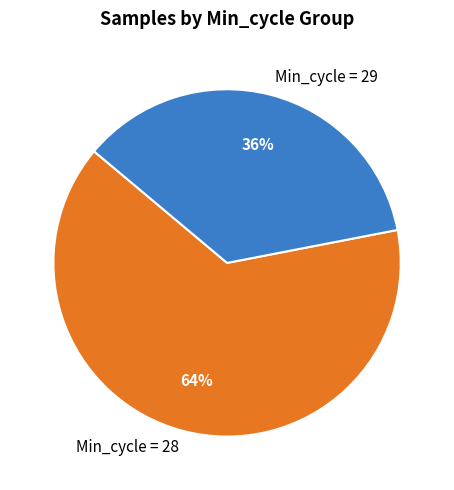

To the nearest percent, what is the average slice percentage?

50%